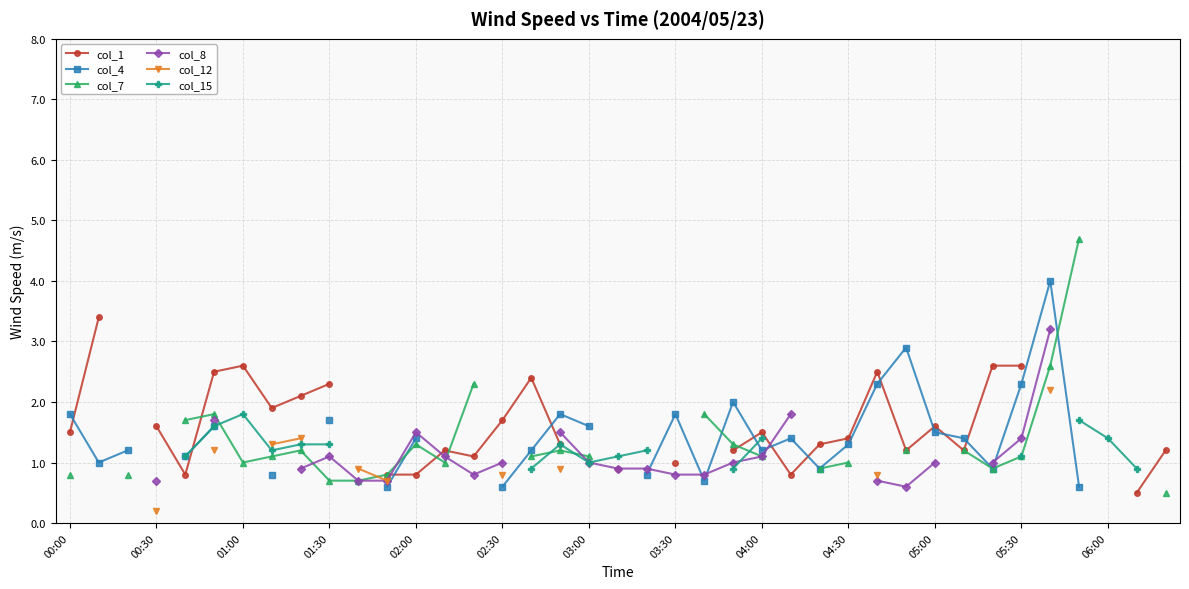

What is the sum of the col_4 values at 33 and 35?

2.9